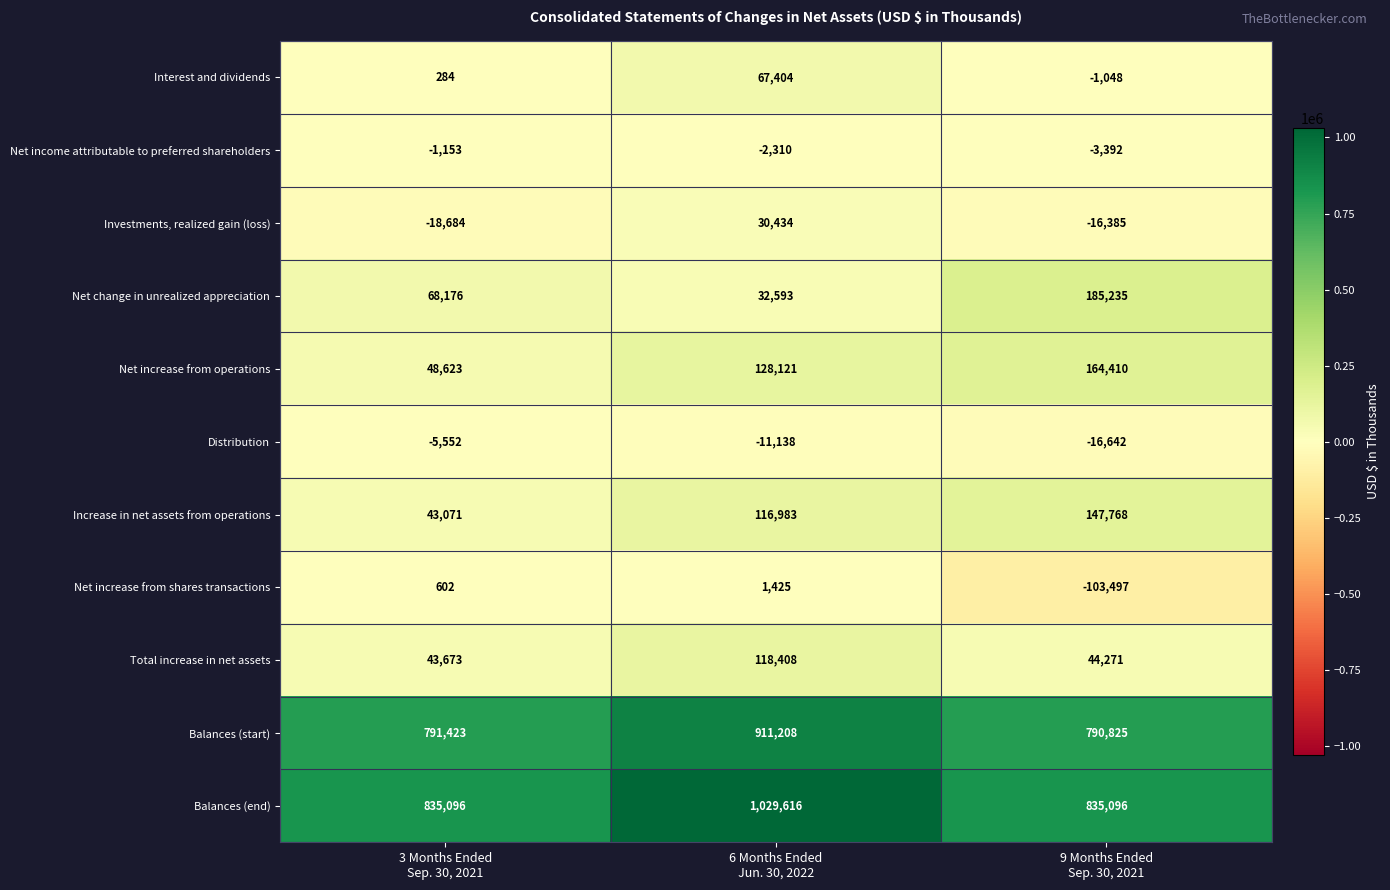

What is the average value of the Interest and dividends series?

22213